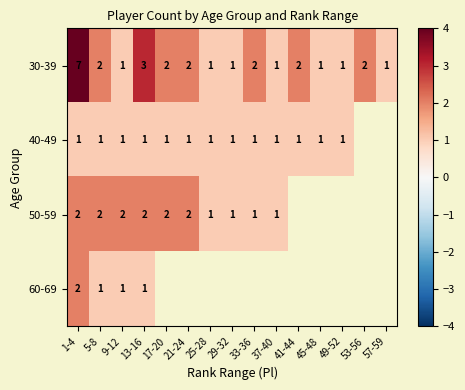

What value does the 30-39 series have at 1-4?

7